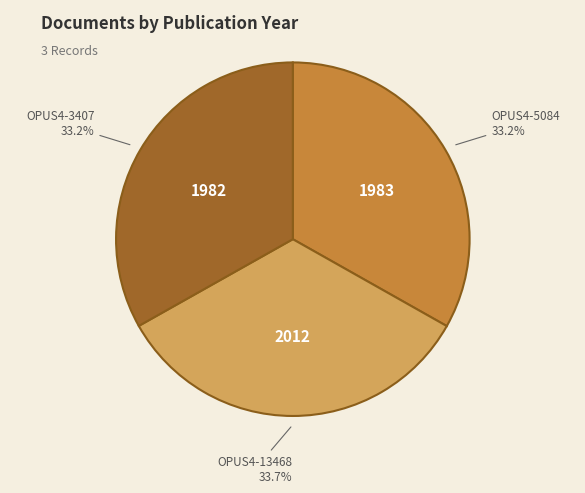

How many slices are in this pie chart?

3